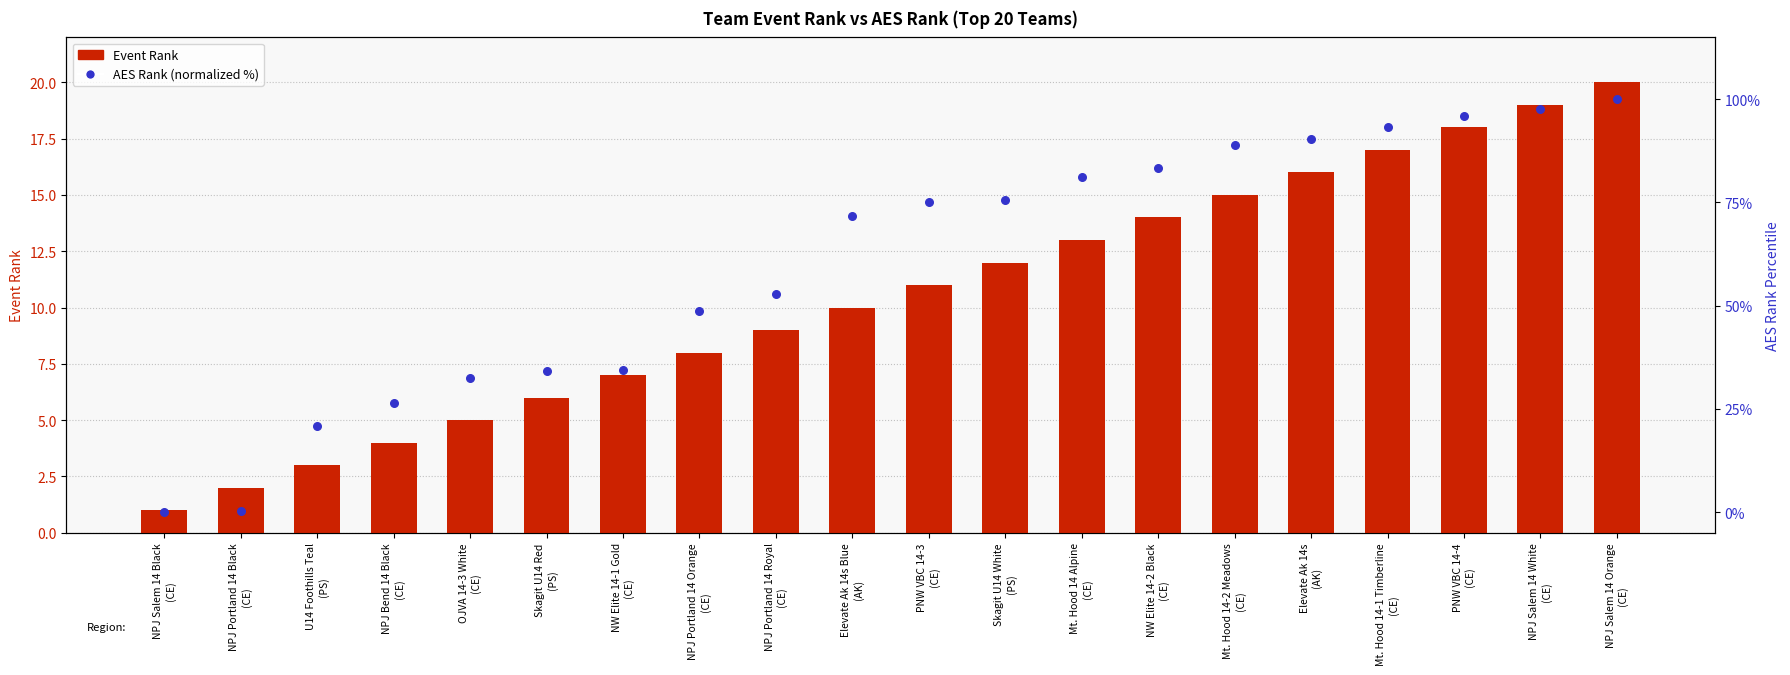

At which category is the sum across all series the highest?

NPJ Salem 14 Orange
(CE)